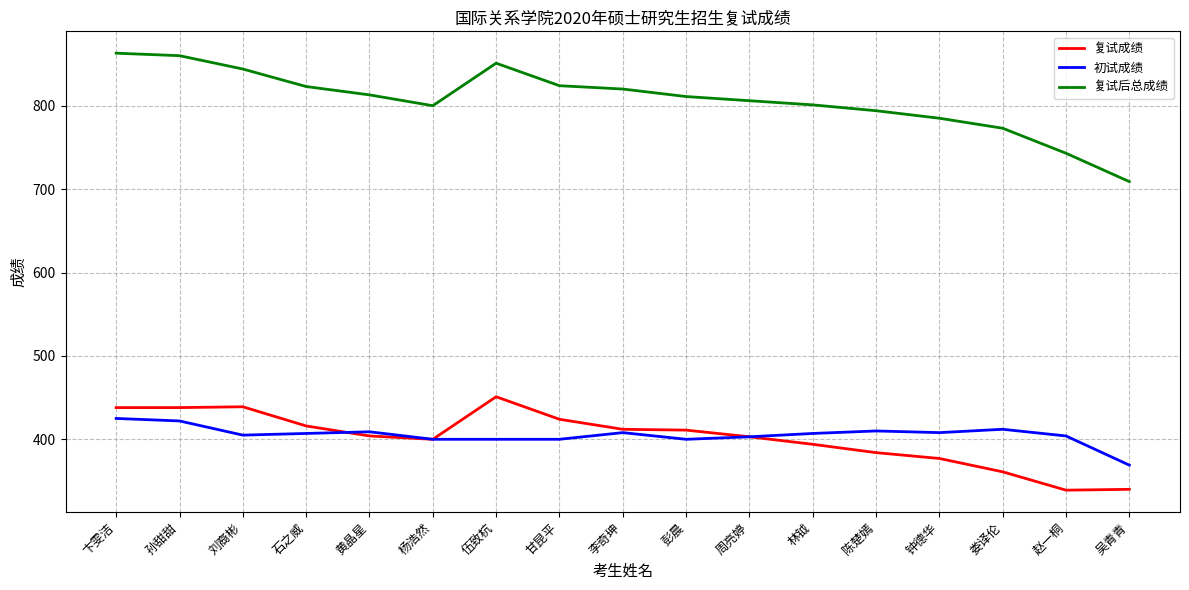

What is the average value of the 复试成绩 series?

402